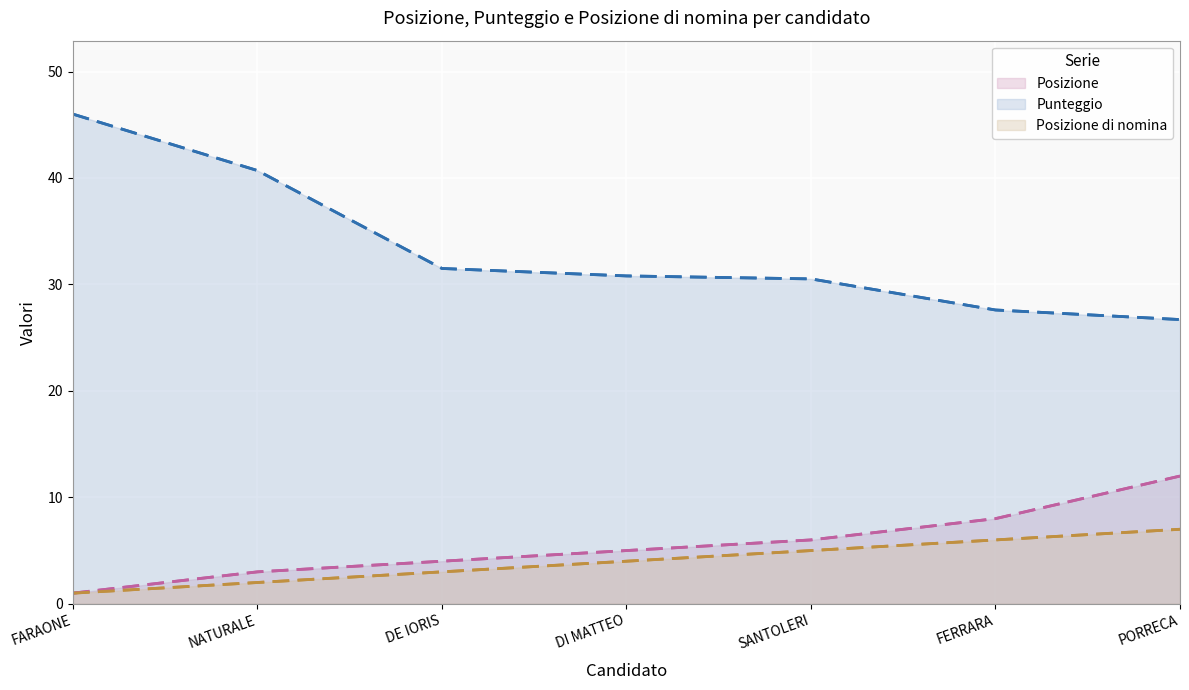

Which category has the highest value in the Posizione di nomina series?

PORRECA